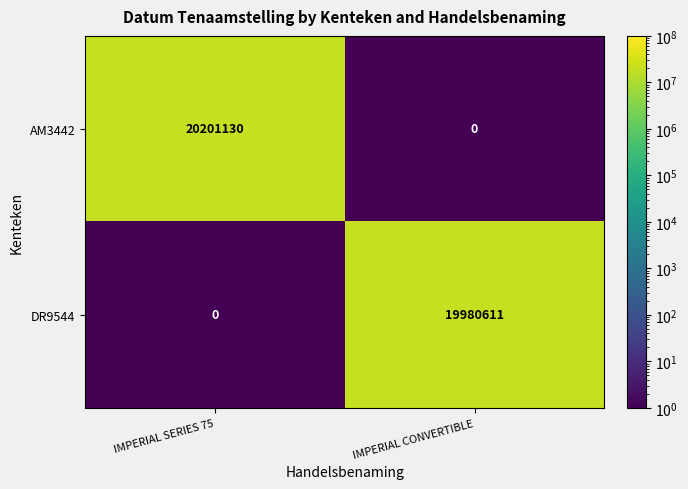

What is the difference between the maximum and minimum values in the DR9544 series?

19980611